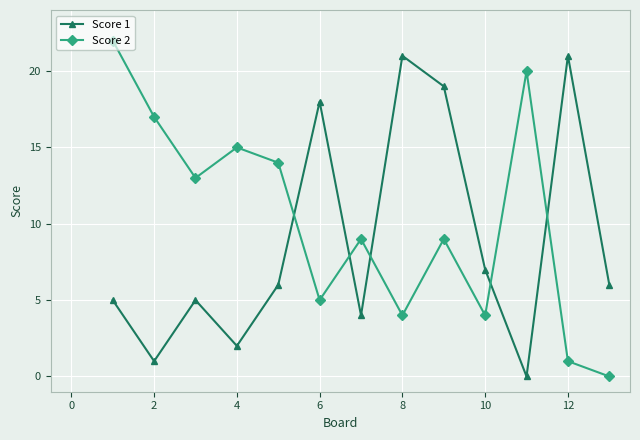

True or false: Score 2 and Score 1 cross at least once.

True